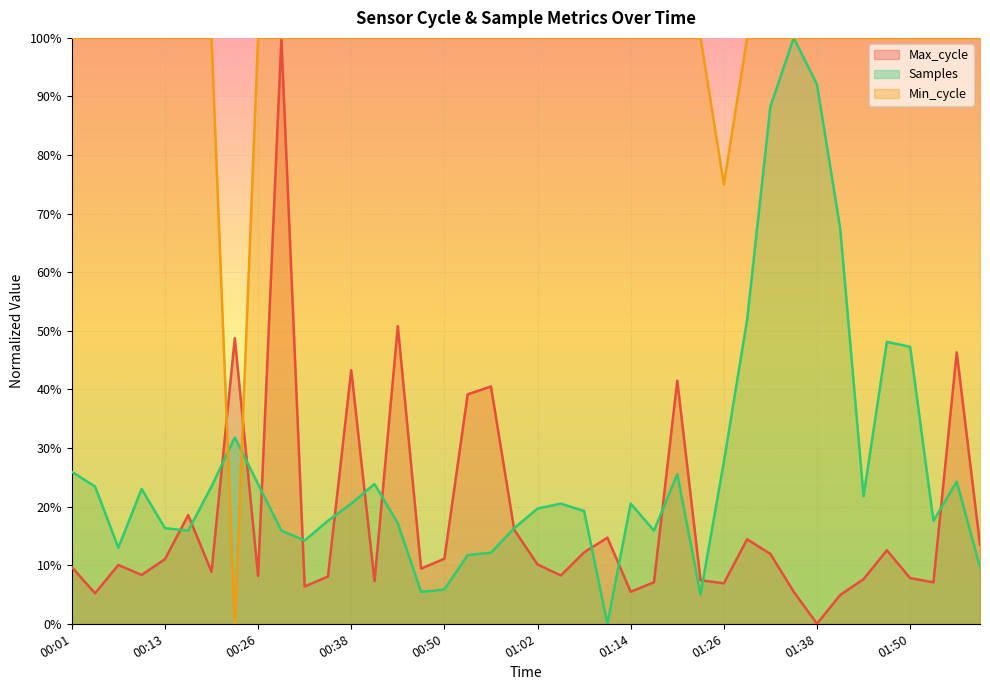

What is the label of the 12th point from the left?

00:35